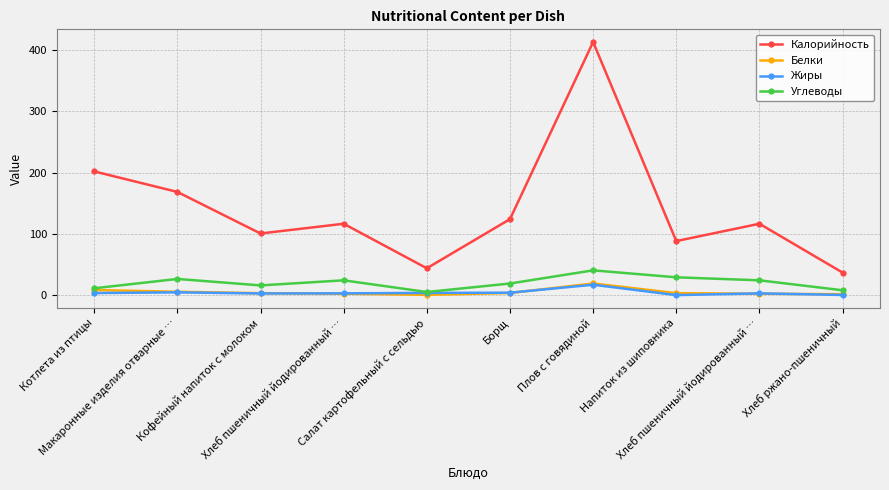

What is the difference between the highest and lowest values at Макаронные изделия отварные …?

163.9